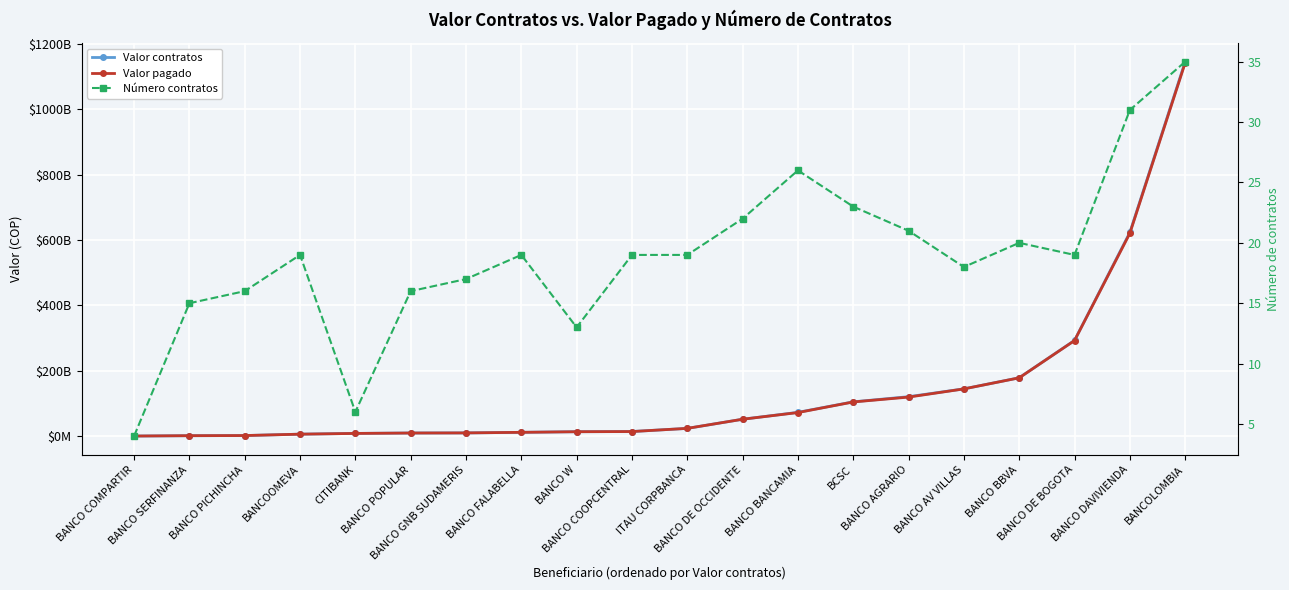

What is the sum of the Valor contratos values at BANCO DE OCCIDENTE and BANCO FALABELLA?

62978171000